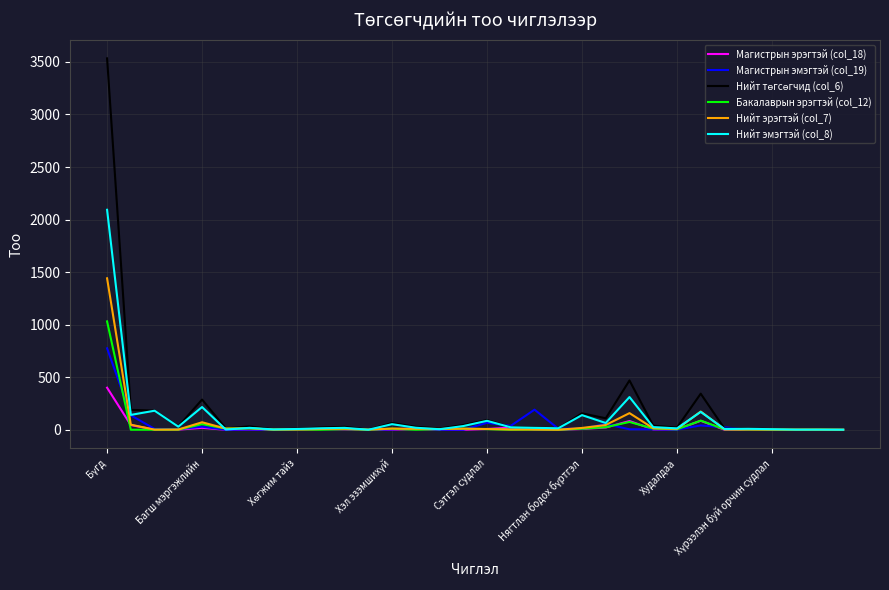

What is the greatest value displayed?

3534